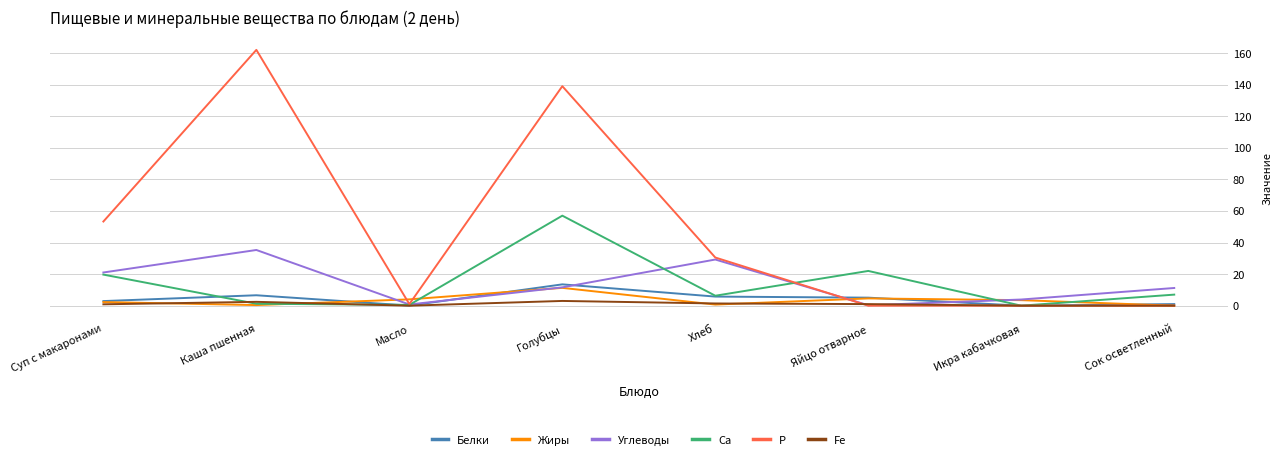

At which category is the sum across all series the highest?

Голубцы